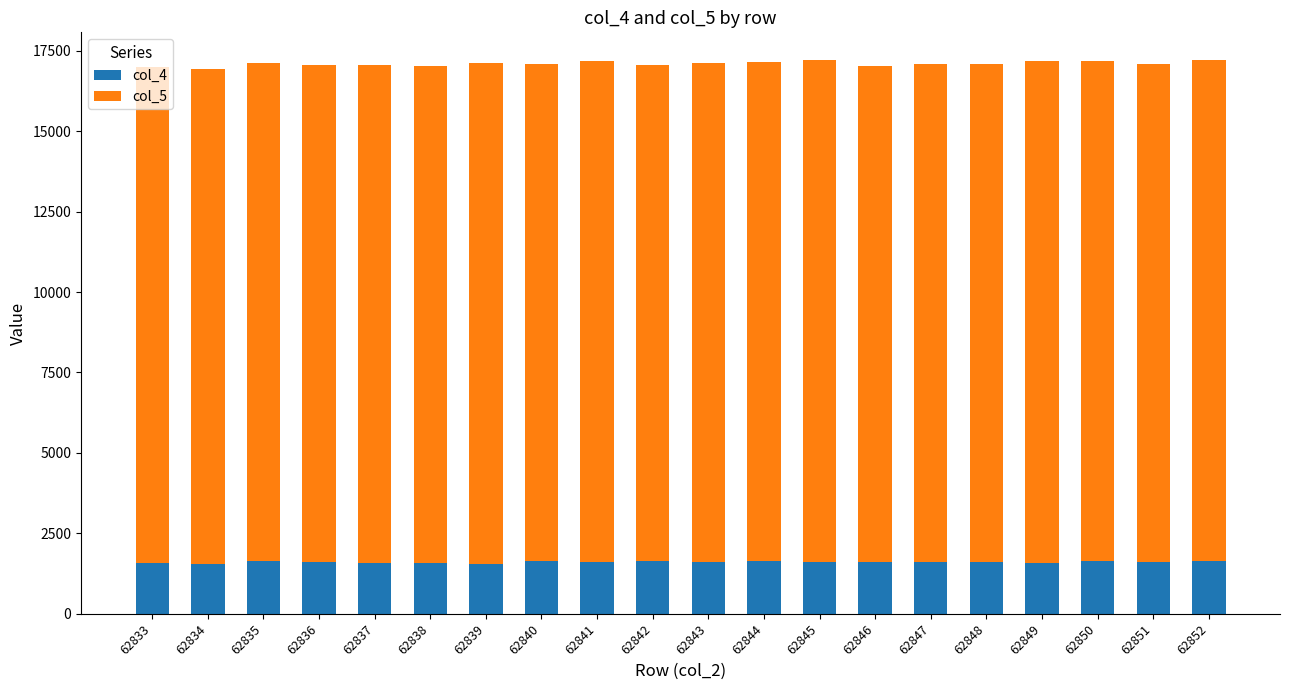

What is the lowest value of the col_4 series?

1538